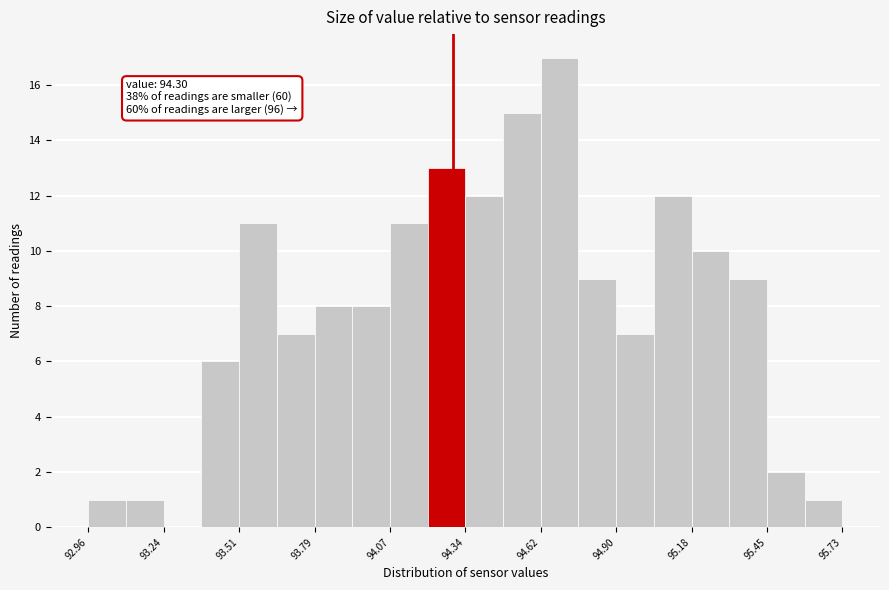

Around what value on the x-axis is the tallest bar? Give the approximate position of its centre, as read against the axis.

94.70